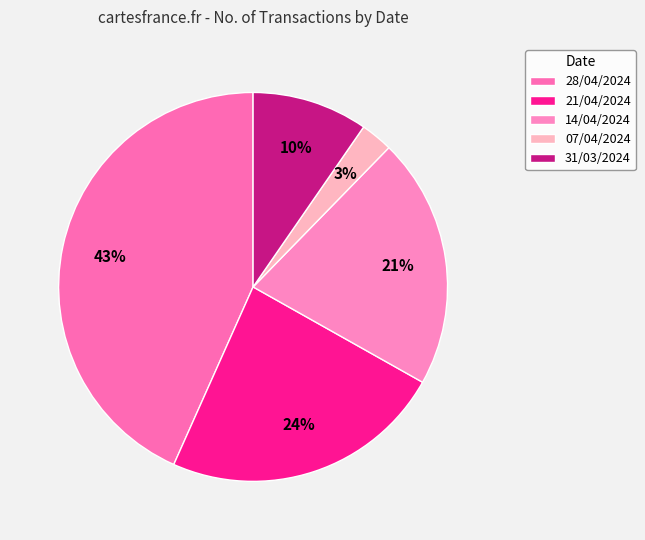

Rank the categories by value from lowest to highest.

07/04/2024, 31/03/2024, 14/04/2024, 21/04/2024, 28/04/2024